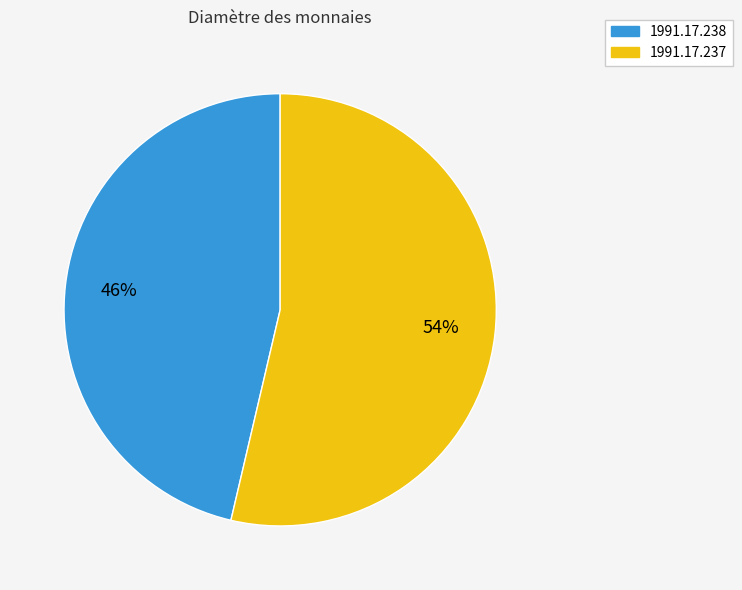

Approximately how many times larger is the value at 1991.17.237 compared to 1991.17.238?

1.2